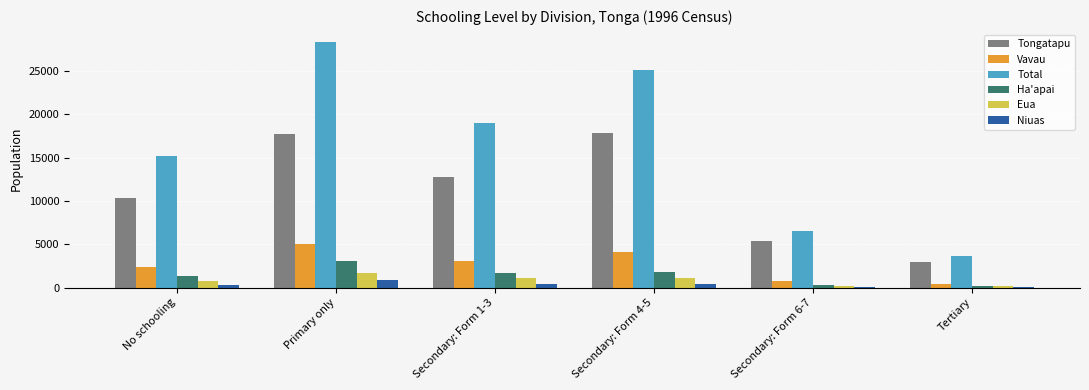

What is the total value across all series at Secondary: Form 1-3?

38024